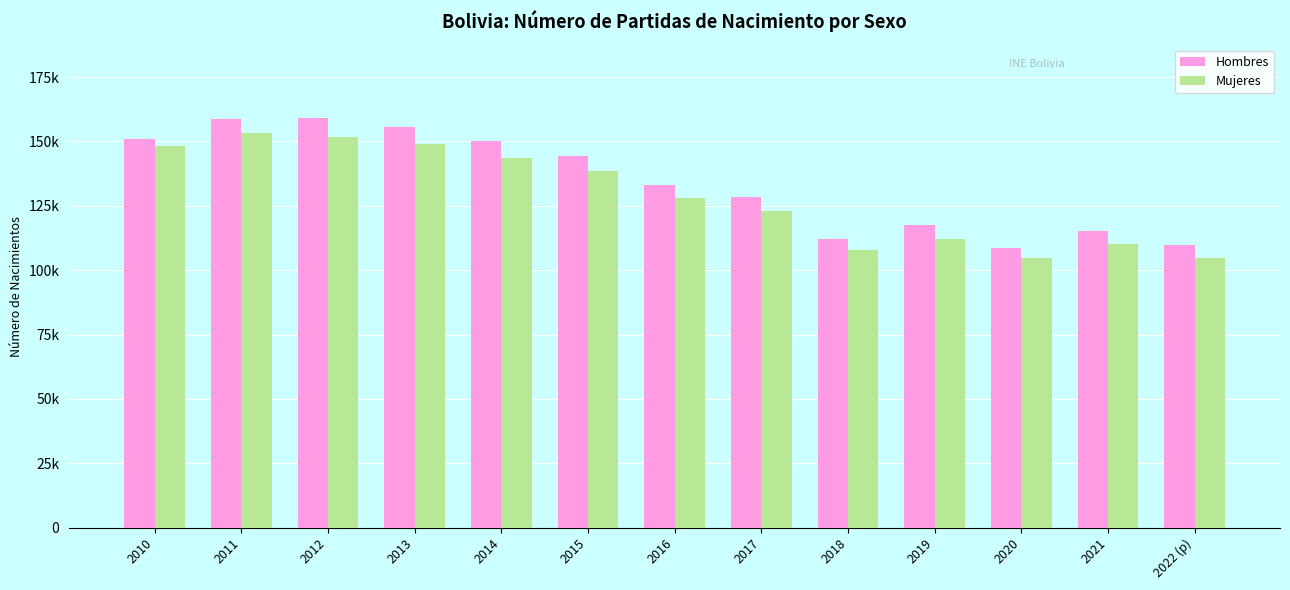

What is the value of the Mujeres bar at the 9th from the left?

107689